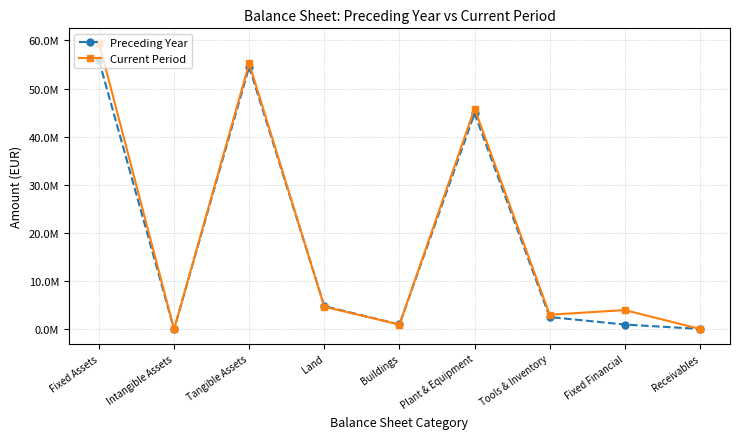

What is the highest value of the Preceding Year series?

55846040